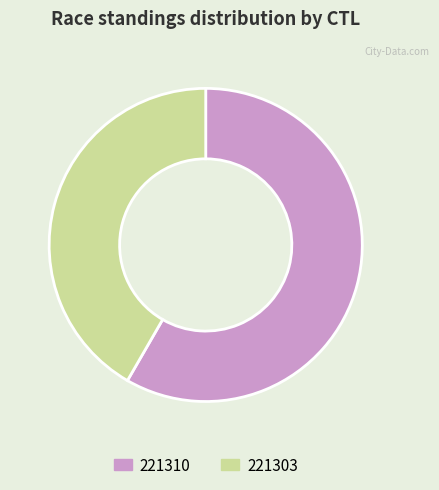

Is the sum of 221303 and 221310 greater than half?

Yes